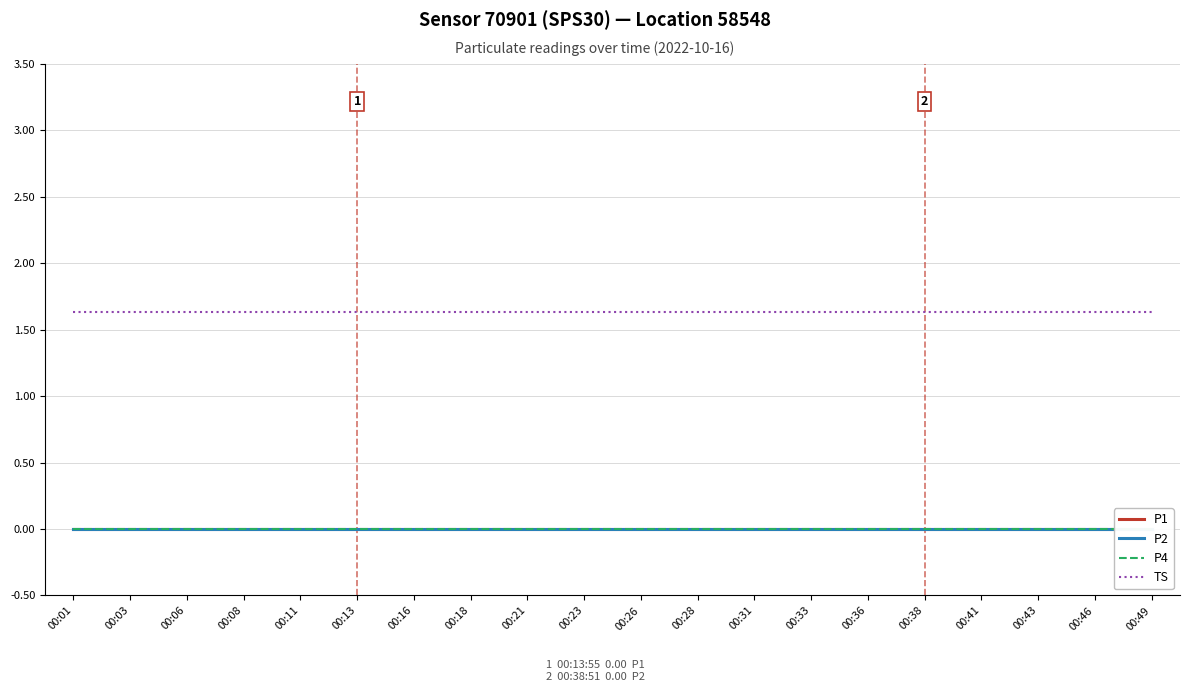

True or false: TS has more than 1 interior local peaks.

False